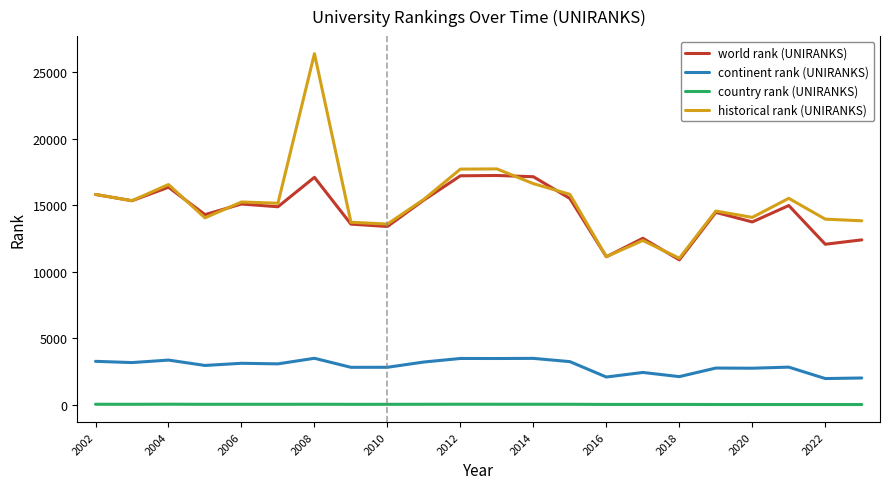

After their last crossing, which series has the higher values: historical rank (UNIRANKS) or world rank (UNIRANKS)?

historical rank (UNIRANKS)